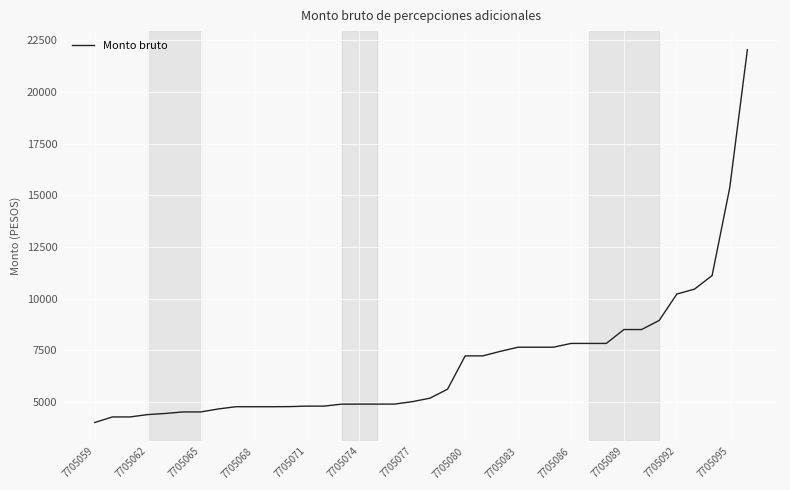

What is the smallest value displayed?

4004.4